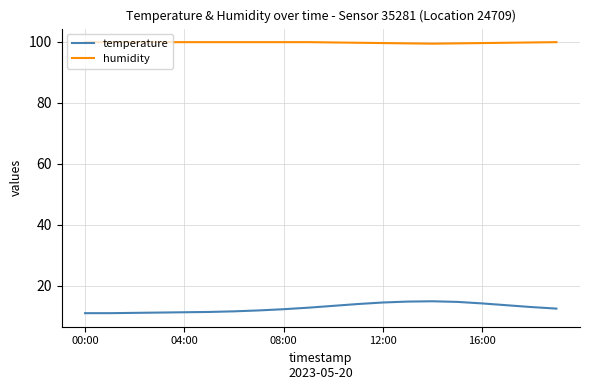

Which series has the largest total across all categories?

humidity